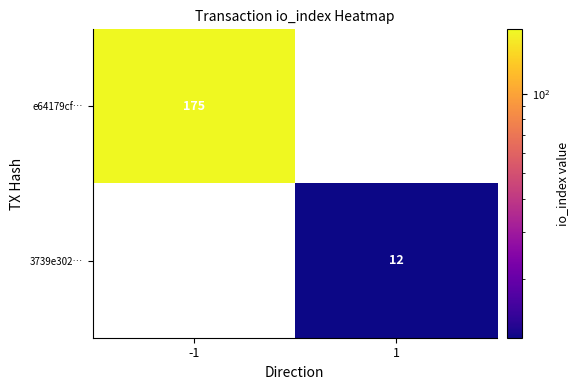

The value of 3739e302… at 1 is 12. True or false?

True